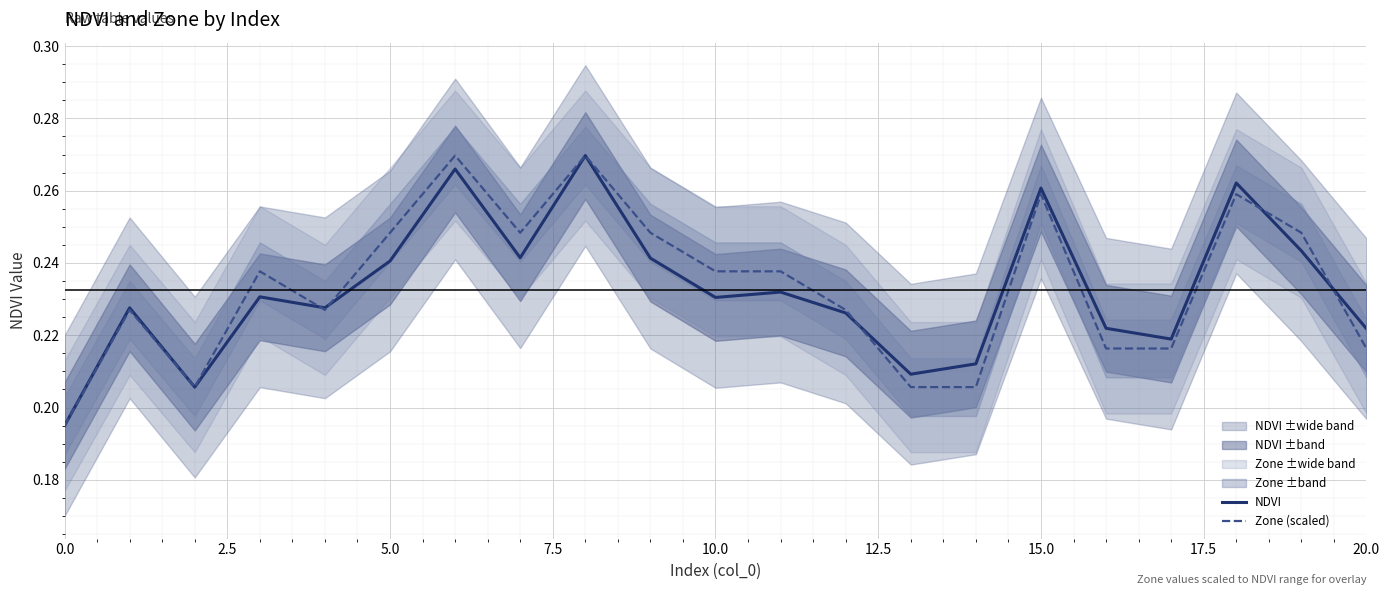

What is the smallest value displayed?

0.2